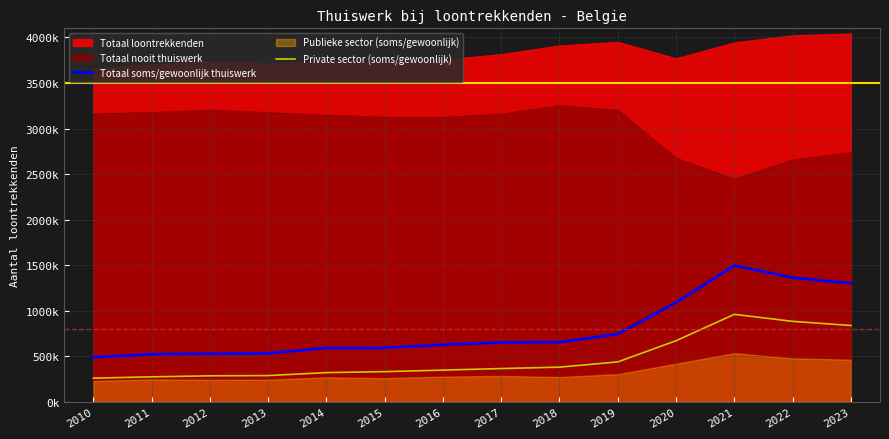

What is the difference between the maximum and minimum values in the Totaal soms/gewoonlijk thuiswerk series?

1006036